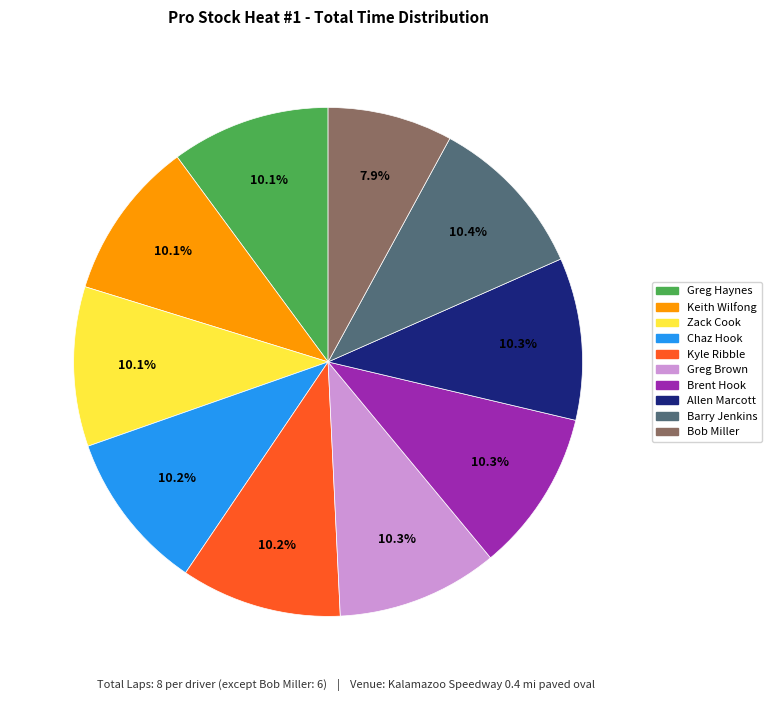

To the nearest percent, what percentage of the pie is Greg Haynes?

10%